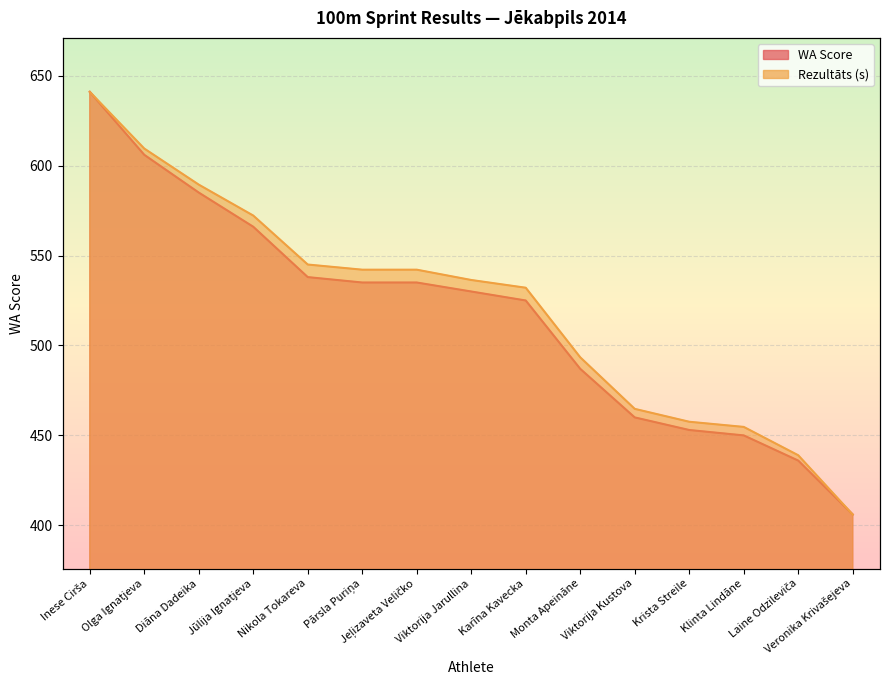

Reading left to right, transcribe all the data shown in this chart.

Rezultāts: 641.0	609.5	589.4	572.2	545.0	542.1	542.1	536.4	532.1	493.4	464.8	457.6	454.7	439.0	406.0
WA: 641.0	606.0	585.0	566.0	538.0	535.0	535.0	530.0	525.0	487.0	460.0	453.0	450.0	436.0	406.0